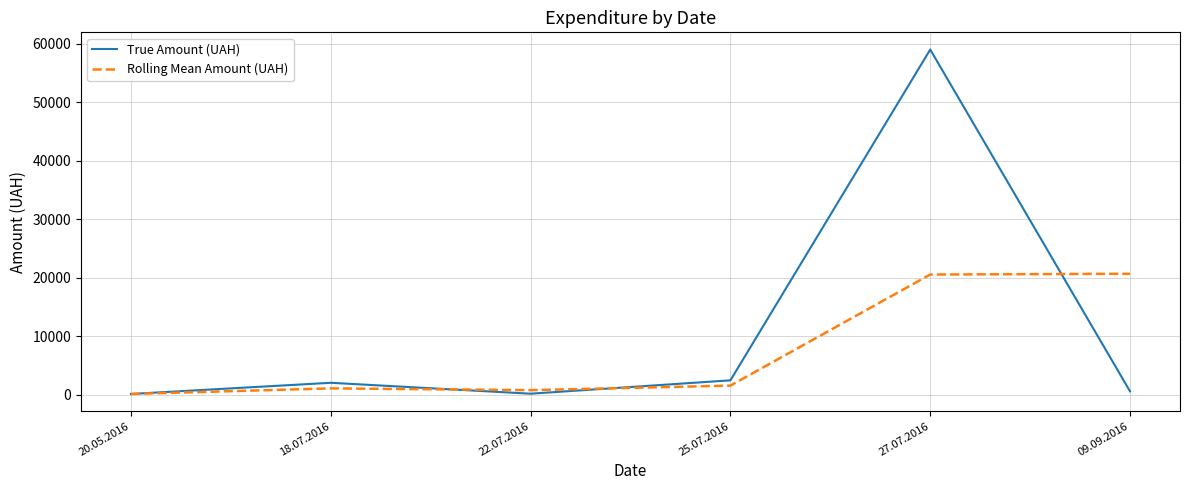

Which series has the largest range (max minus min)?

True Amount (UAH)